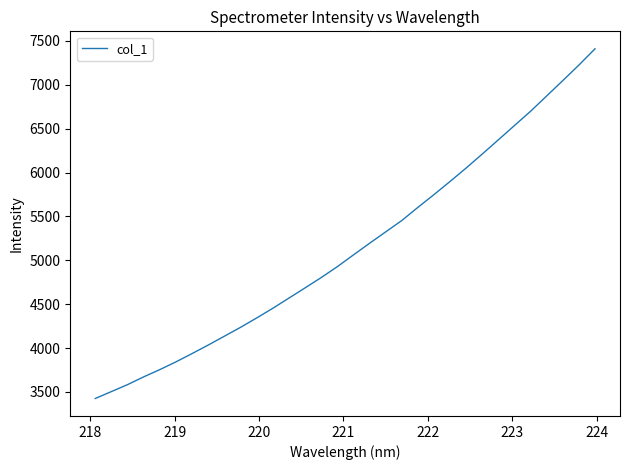

What is the smallest value displayed?

3425.0